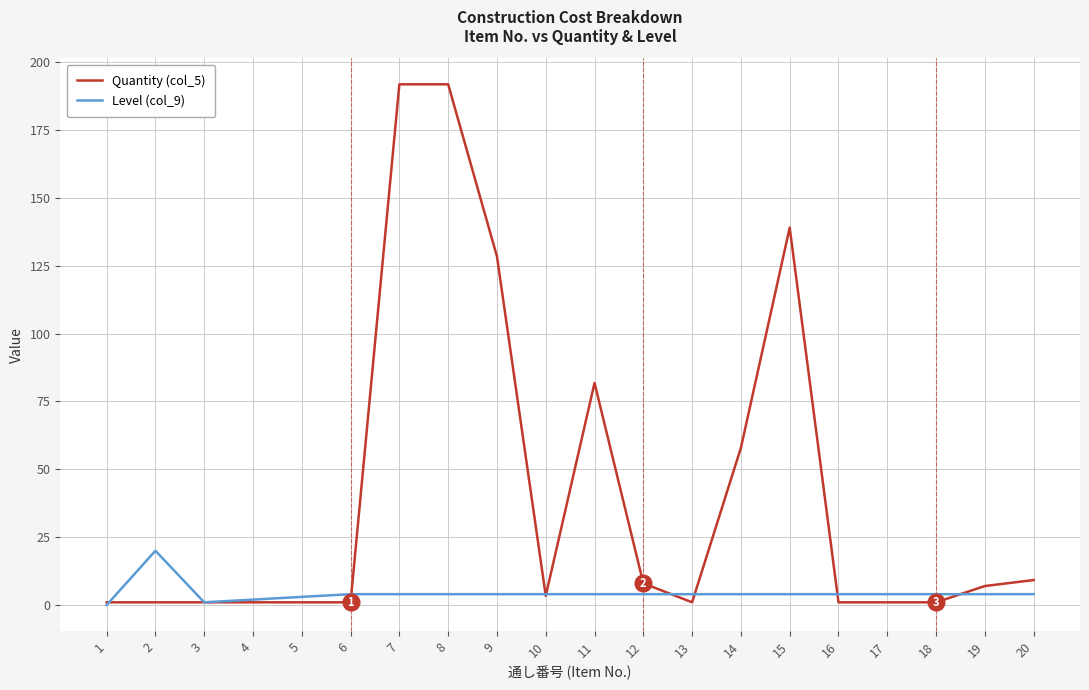

How many categories are shown in the chart?

20